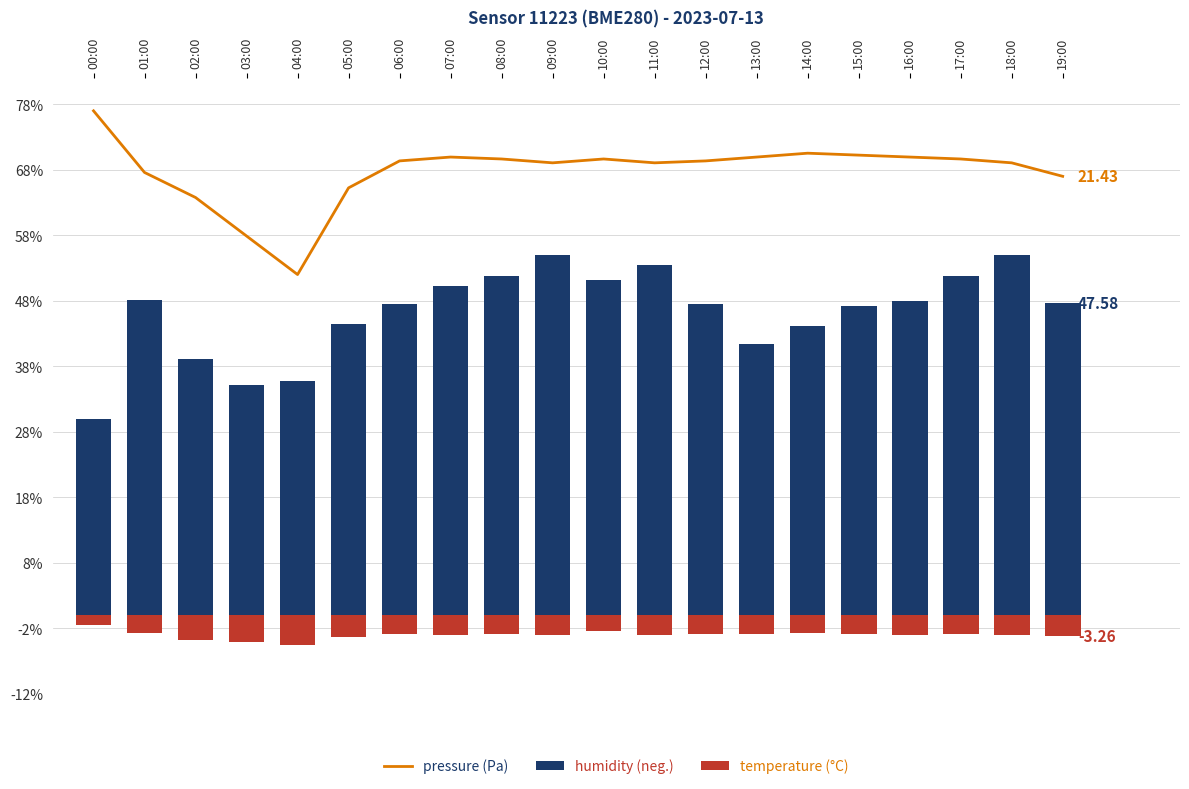

Reading left to right, list all the values displayed in this chart.

temperature: 77.0	67.6	63.8	57.9	52.0	65.2	69.4	69.9	69.6	69.1	69.6	69.1	69.4	69.9	70.5	70.2	69.9	69.6	69.1	67.0
pressure: 30.0	48.1	39.1	35.1	35.7	44.5	47.5	50.3	51.8	55.0	51.1	53.5	47.5	41.4	44.1	47.2	48.0	51.8	55.0	47.6
humidity: -1.5	-2.8	-3.7	-4.1	-4.5	-3.4	-3.0	-3.0	-2.9	-3.0	-2.4	-3.1	-3.0	-2.9	-2.8	-2.9	-3.0	-2.9	-3.0	-3.3